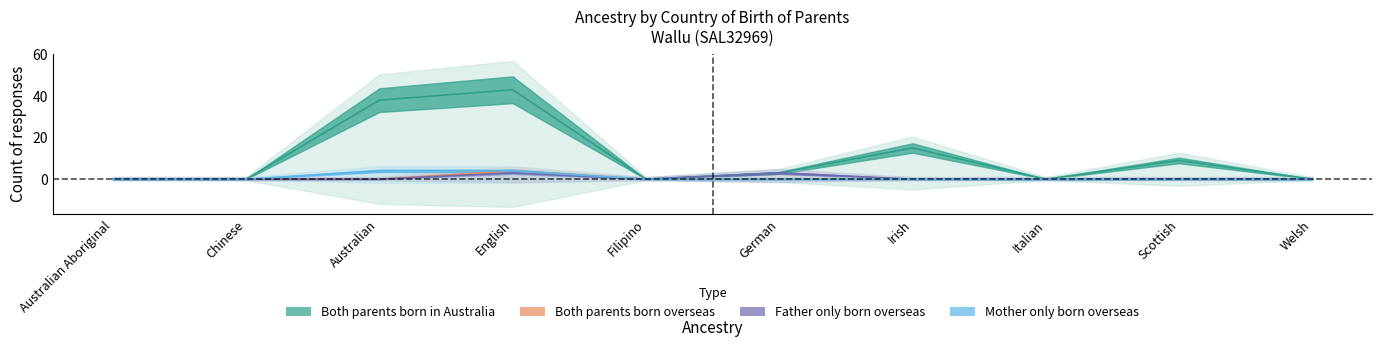

What is the sum of the Father only born overseas values at German and Filipino?

3